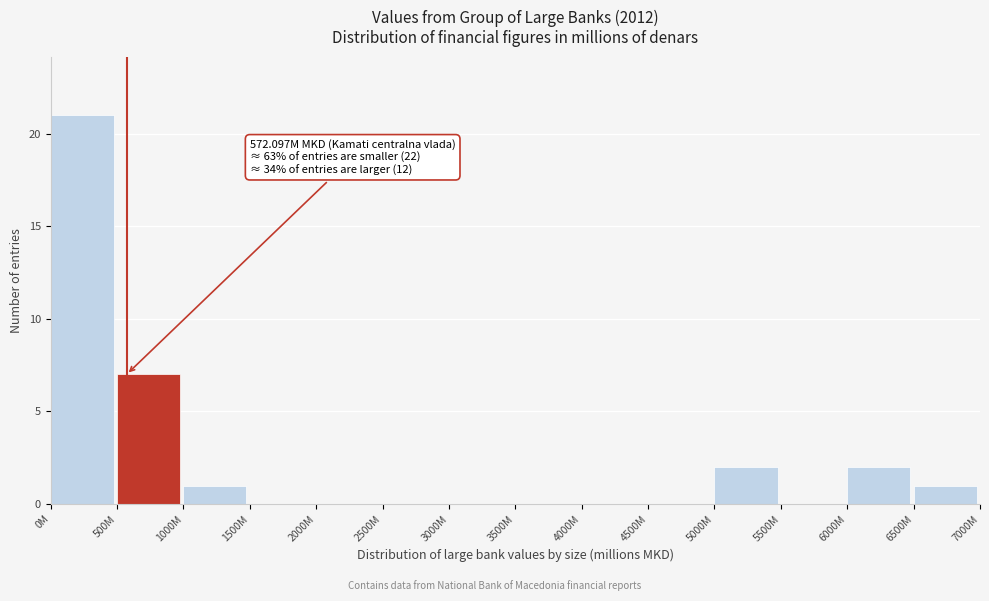

Reading right to left, transcribe all the data shown in this chart.

6500M=1	6000M=2	5500M=0	5000M=2	4500M=0	4000M=0	3500M=0	3000M=0	2500M=0	2000M=0	1500M=0	1000M=1	500M=7	0M=21